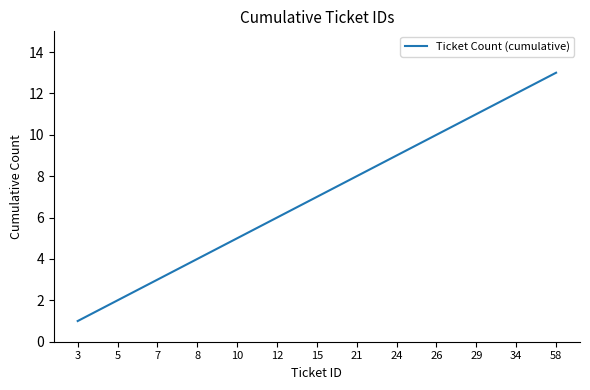

What is the smallest value displayed?

1